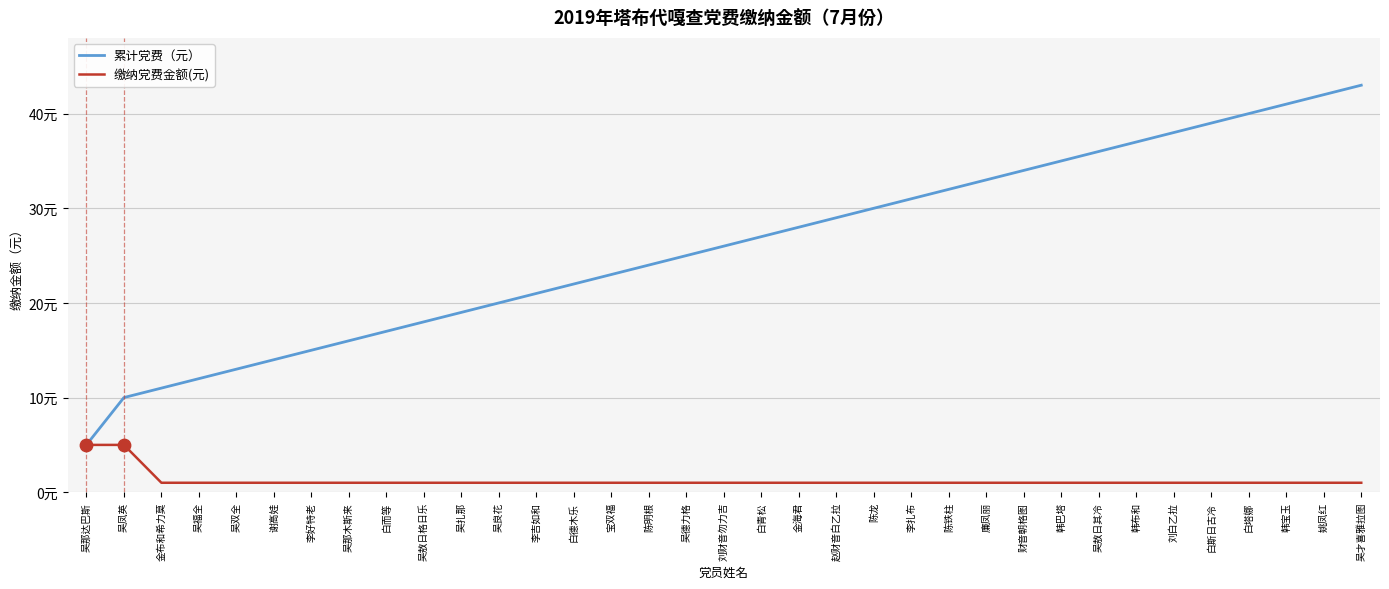

Which series has the largest total across all categories?

累计党费（元）